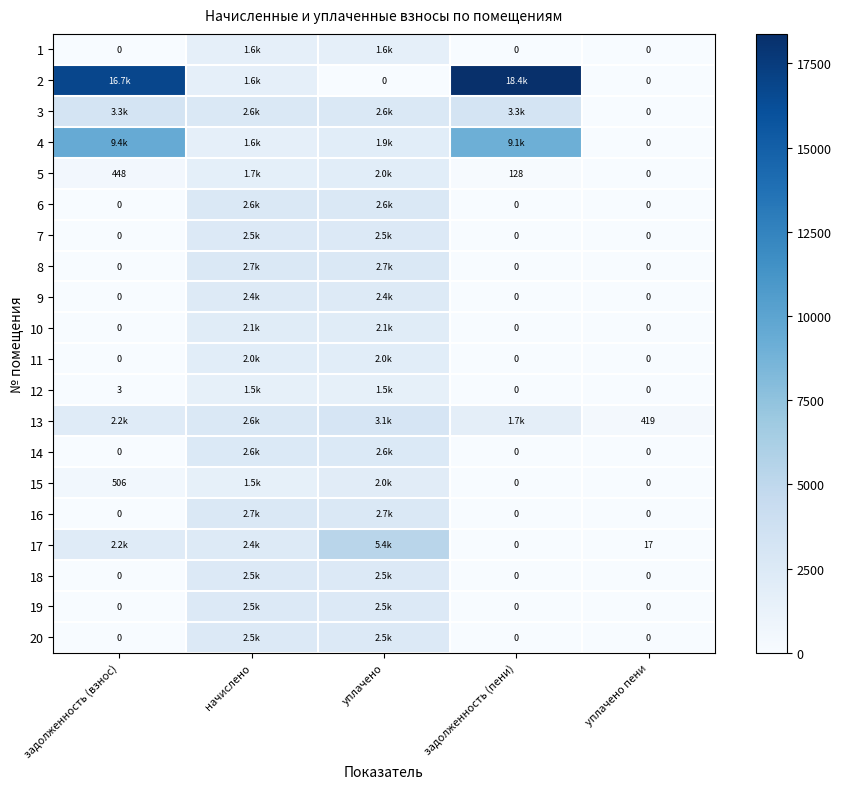

How many categories are shown in the chart?

5